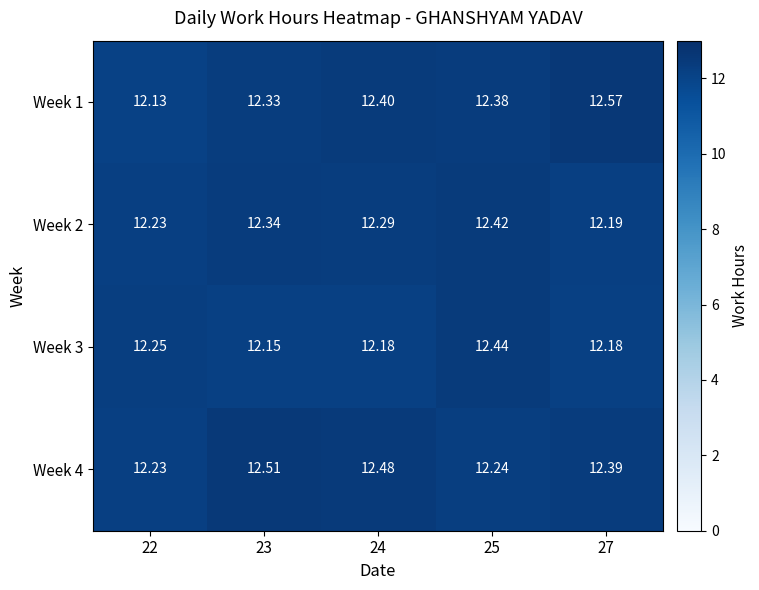

Is the value of Week 1 at 22 greater than the value of Week 3 at 24?

No